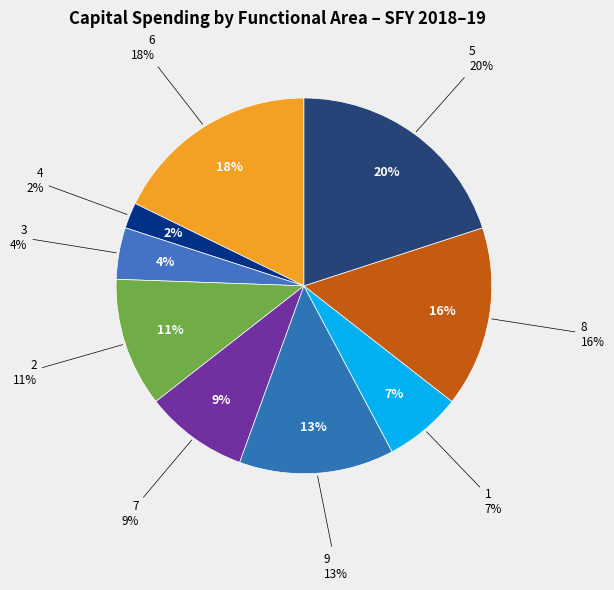

Count the number of slices in the pie.

9